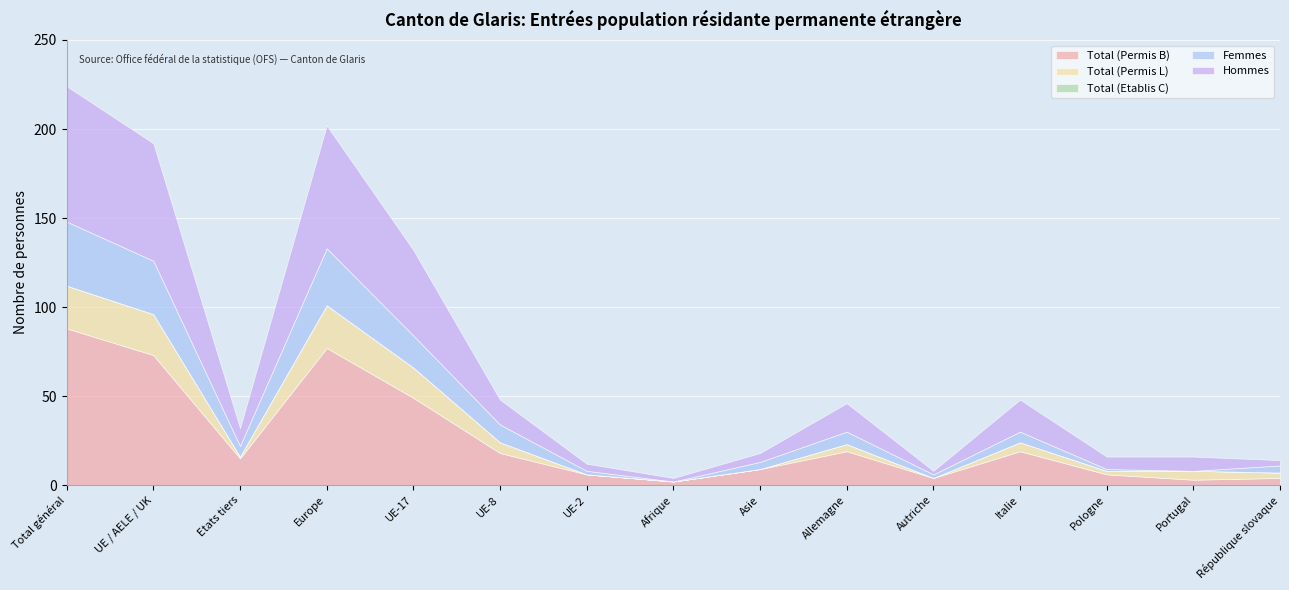

How many interior local peaks does the Total (Permis L) series have?

4